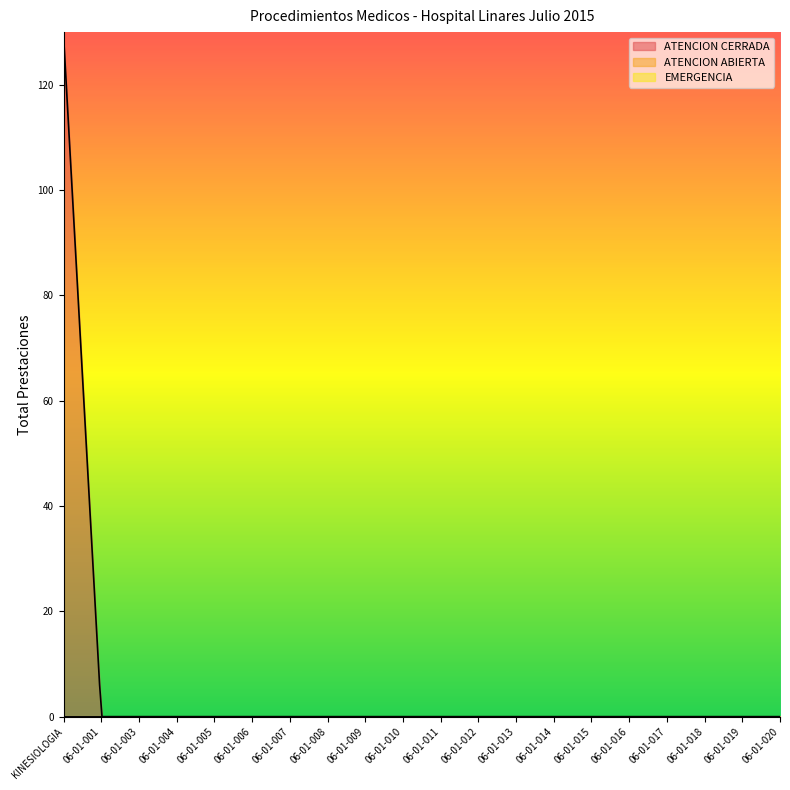

Is the value of EMERGENCIA at 06-01-013 greater than the value of ATENCION CERRADA at 06-01-010?

No